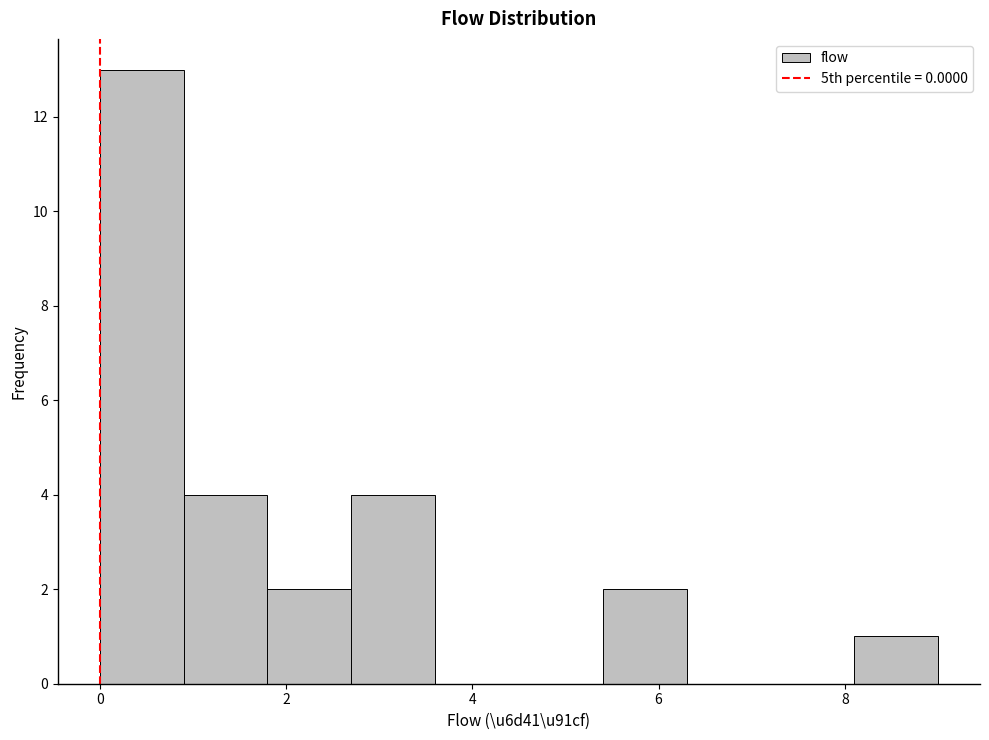

Which range on the x-axis has the tallest bar?

0.0 to 0.9